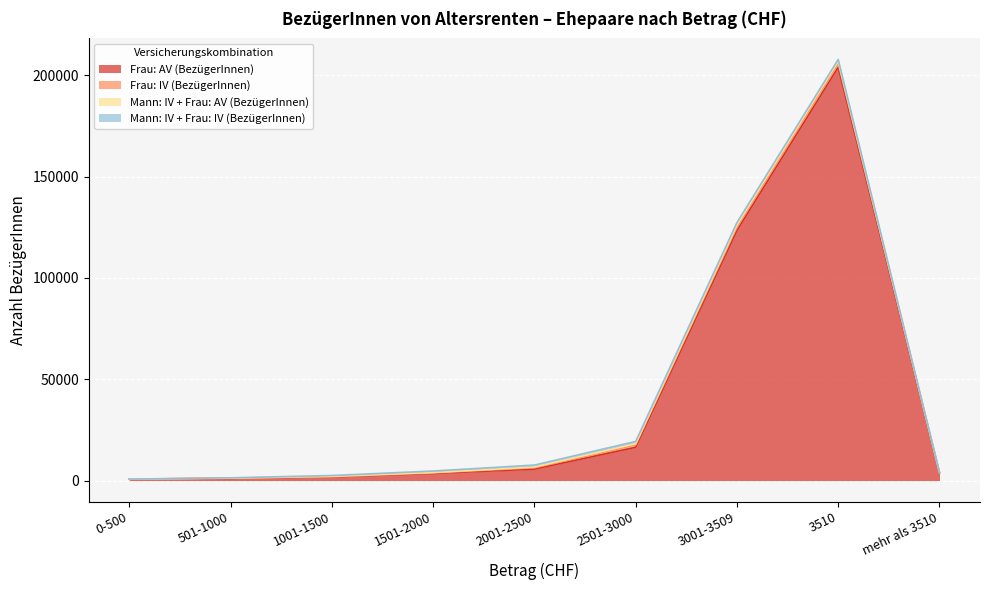

At which category does the chart reach its peak across all series?

3510